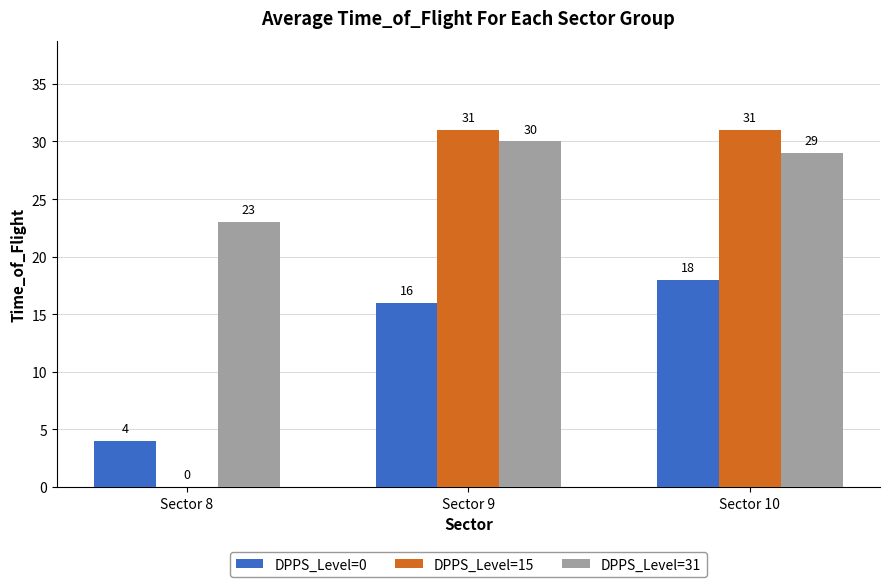

Reading left to right, transcribe all the data shown in this chart.

DPPS_Level=0: 4	16	18
DPPS_Level=15: 0	31	31
DPPS_Level=31: 23	30	29